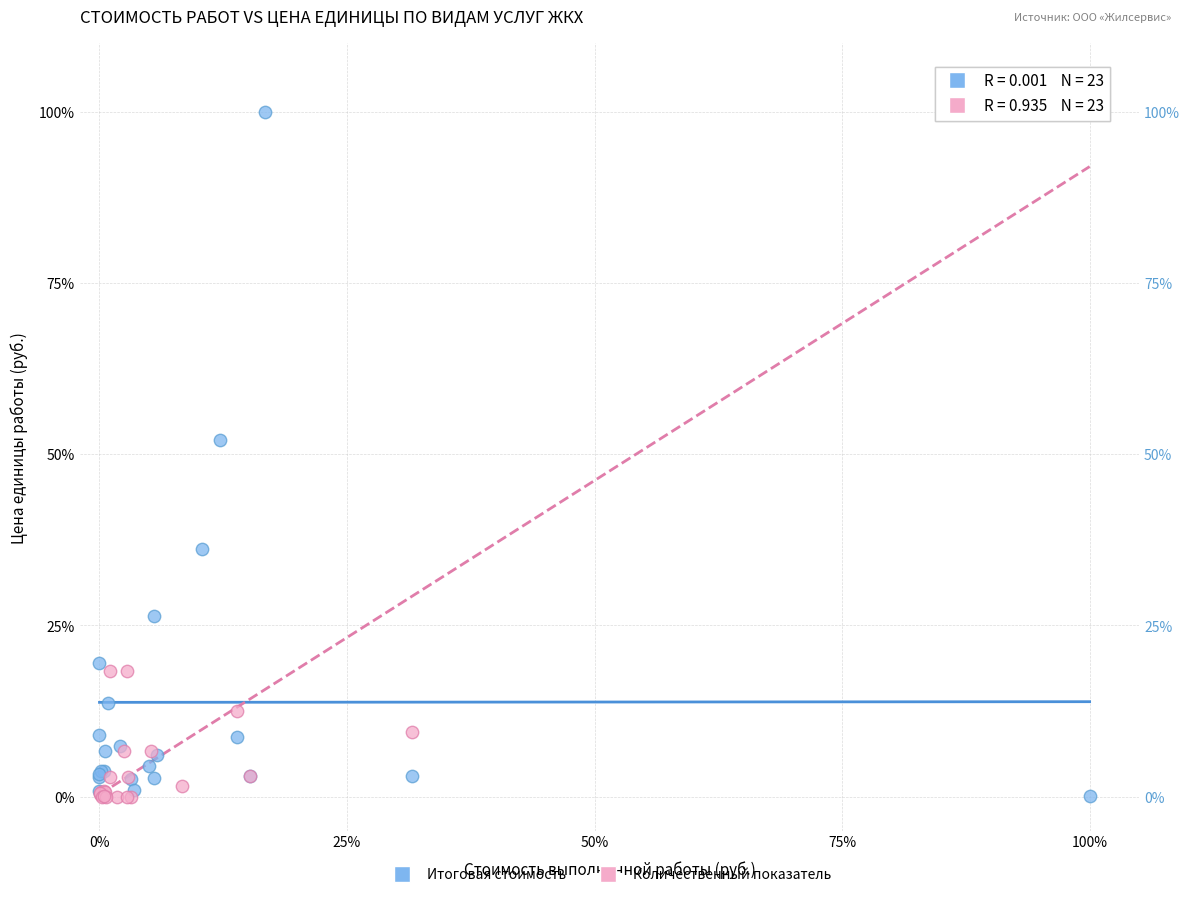

What are all the series names shown in the legend?

Итоговая стоимость, Количественный показатель